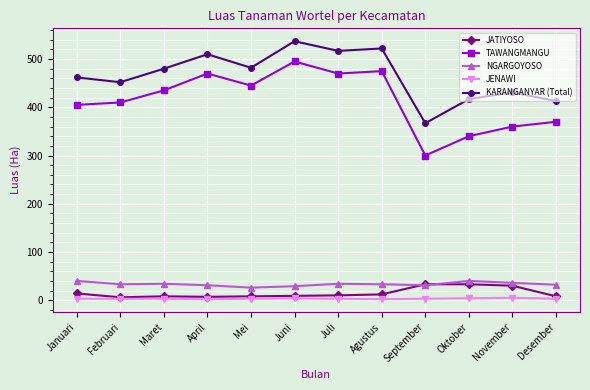

True or false: KARANGANYAR (Total) has more than 0 points higher than both neighbors.

True